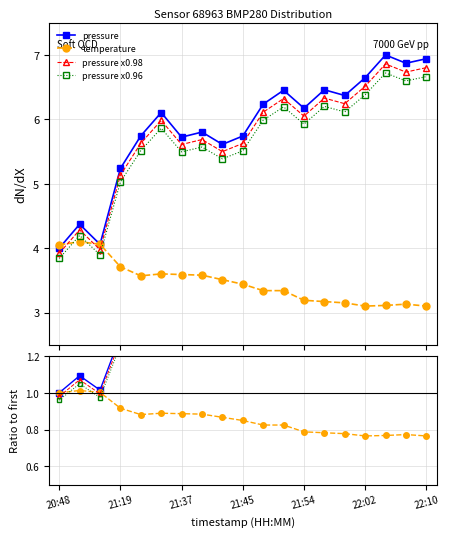

True or false: pressure has a value of 6.9 at 22:10.

True